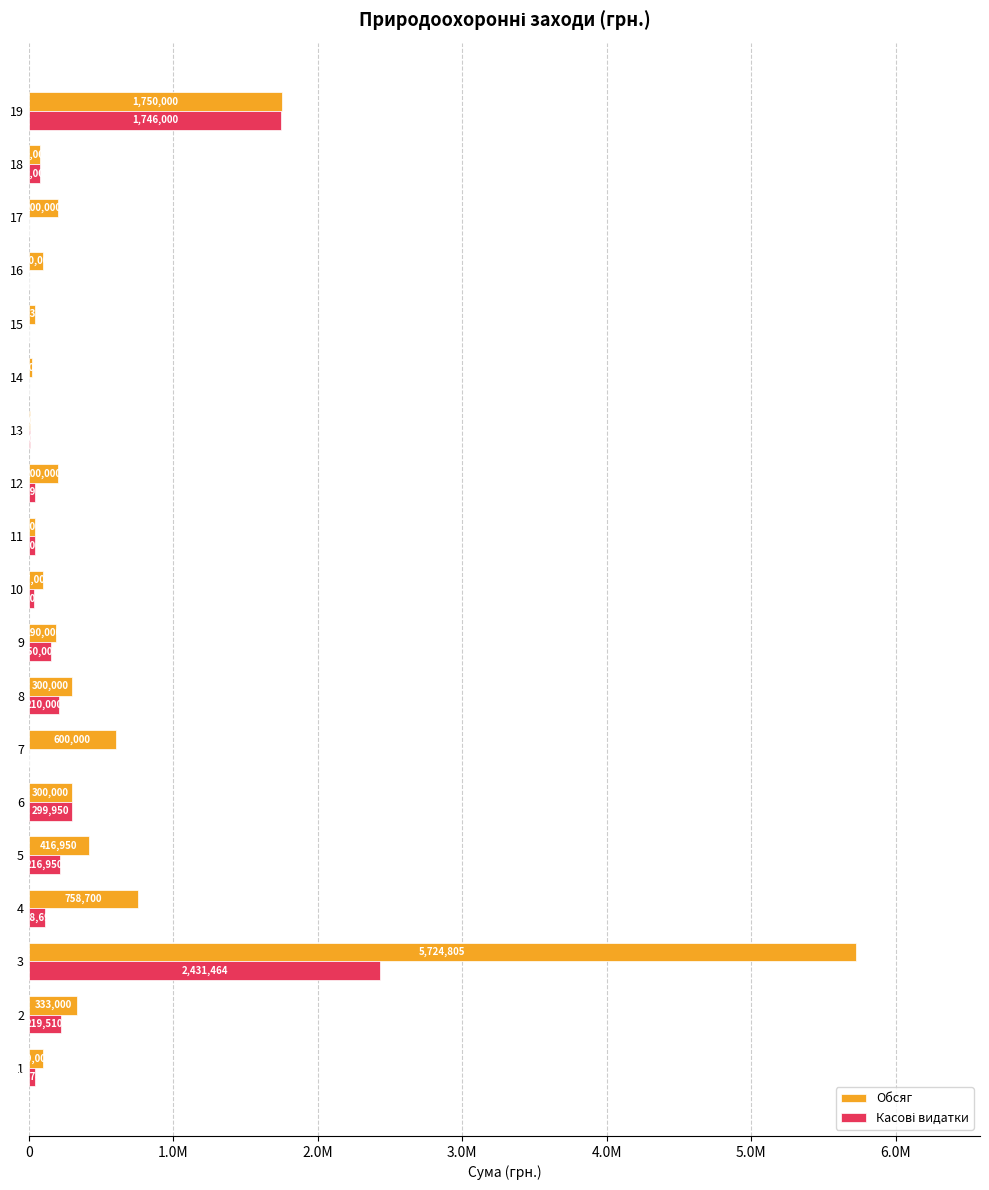

True or false: Обсяг has a value of 132674.6 at 12.

False